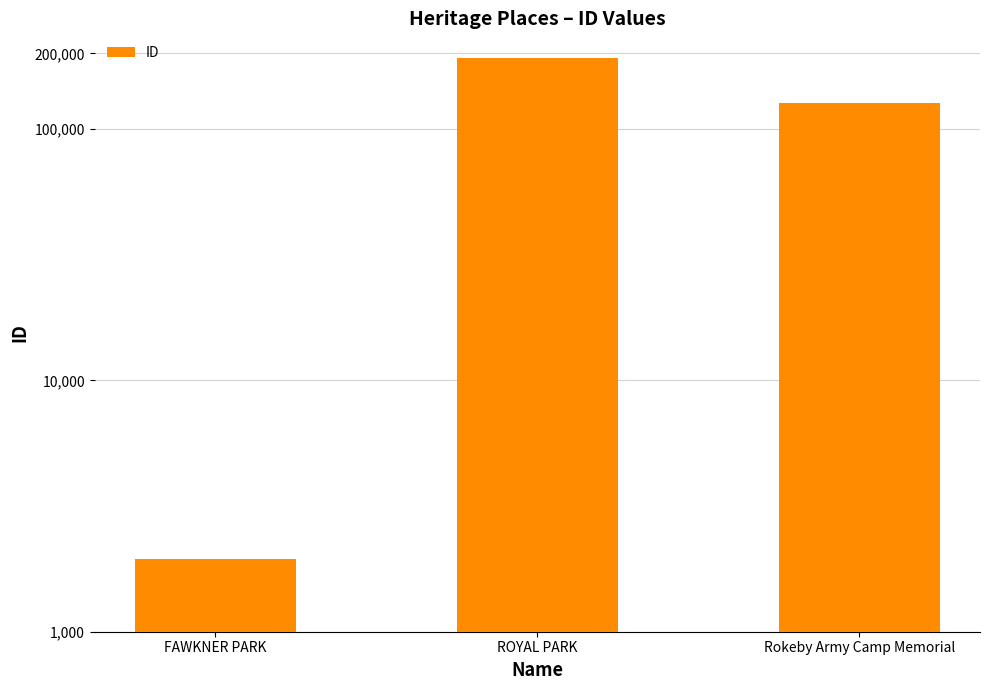

Which category has the highest value across all series?

ROYAL PARK